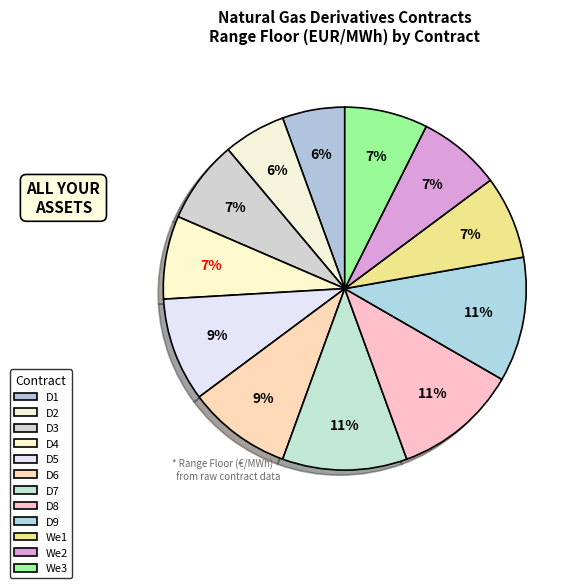

Which slice is the largest?

D7